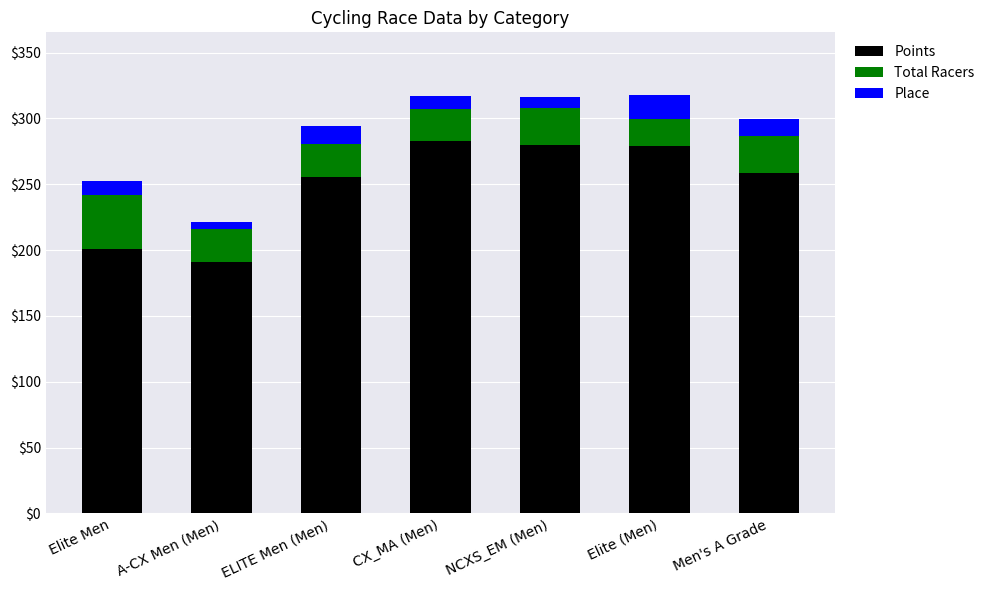

What is the sum of all Points values?

1747.5